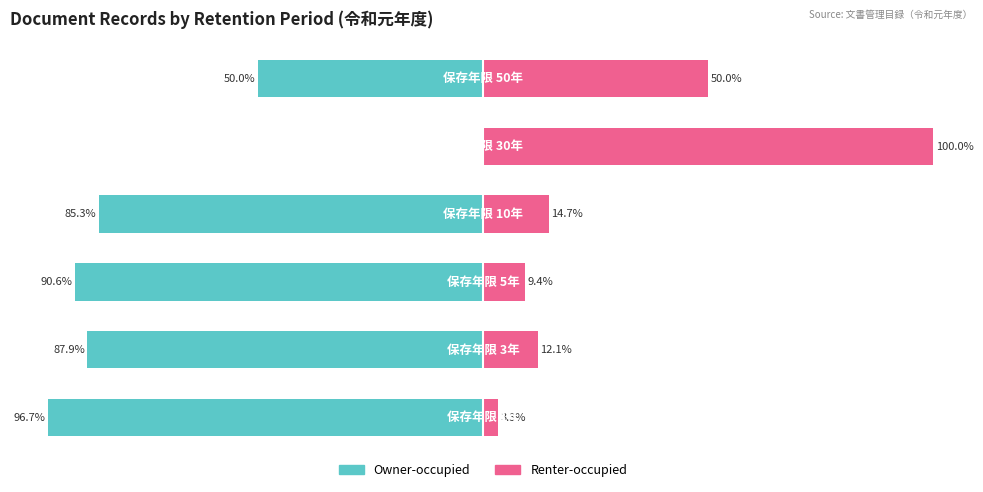

Read the Owner-occupied value at 0.

-96.7